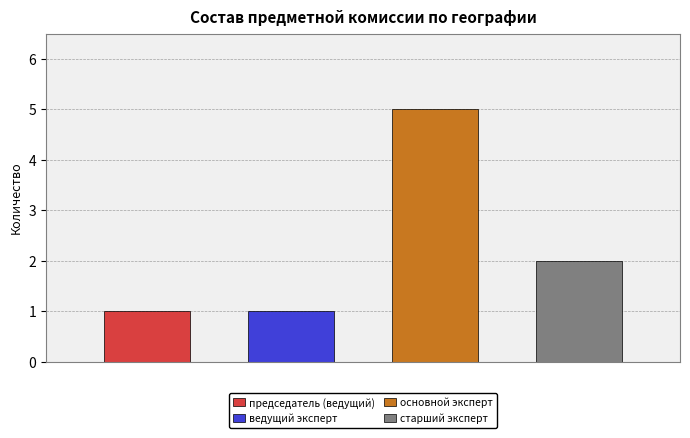

Does the chart contain stacked bars?

No